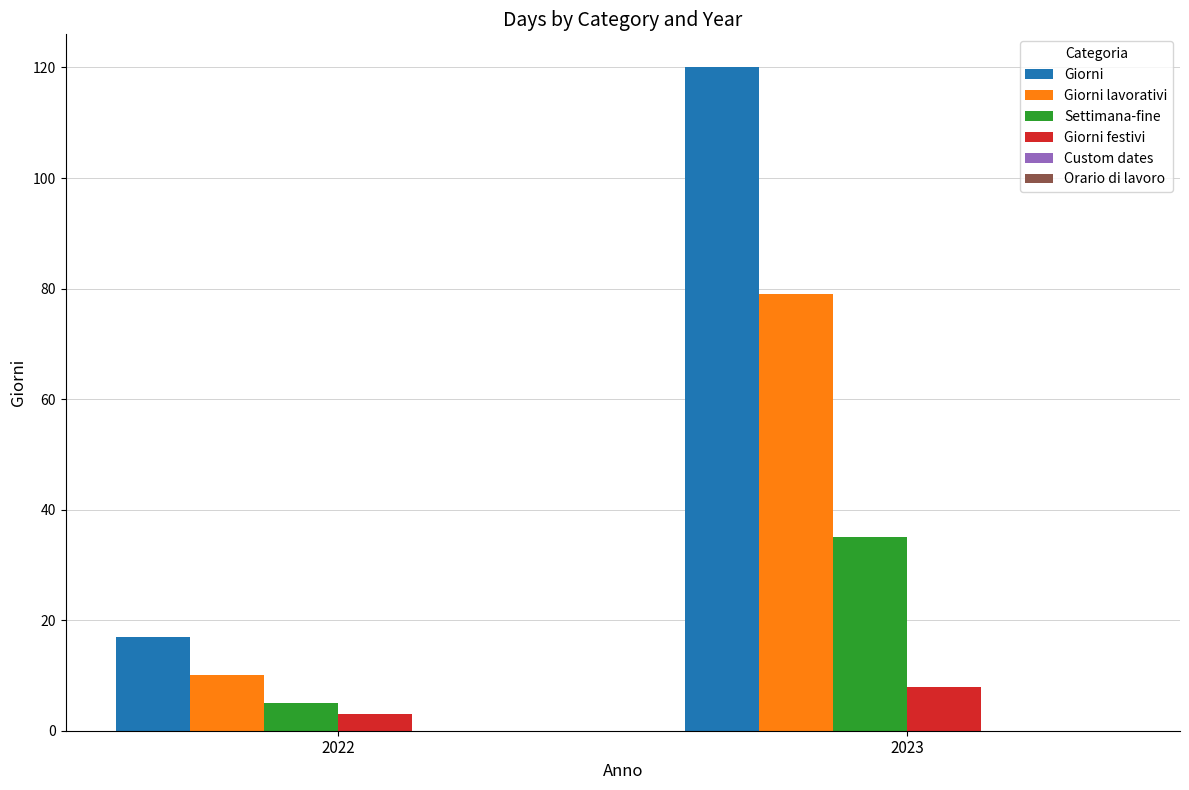

How many bars are there in each group?

4